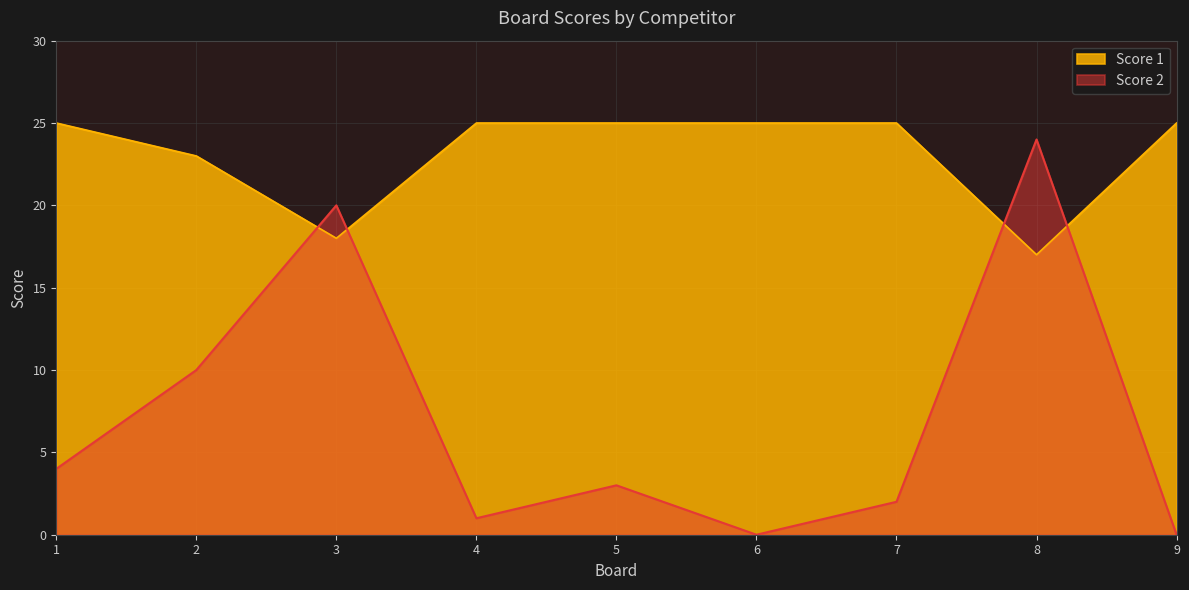

Between 3 and 6, which series saw the biggest shift?

Score 2